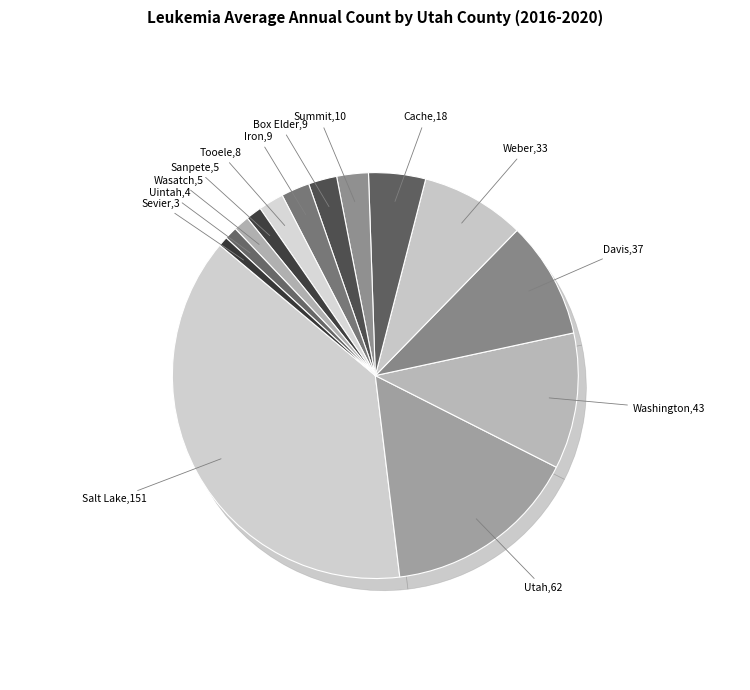

Between Sanpete County and Salt Lake County, which is larger?

Salt Lake County